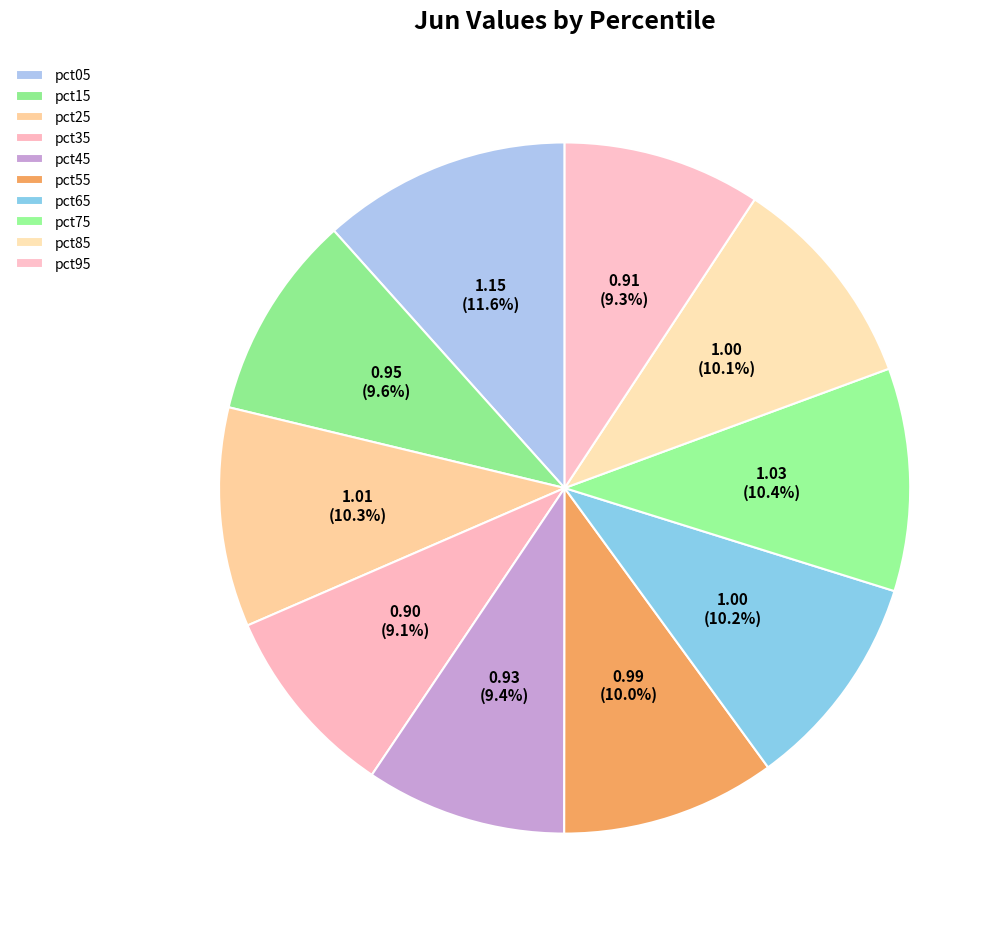

What percentage is the pct75 slice, to the nearest percent?

10%